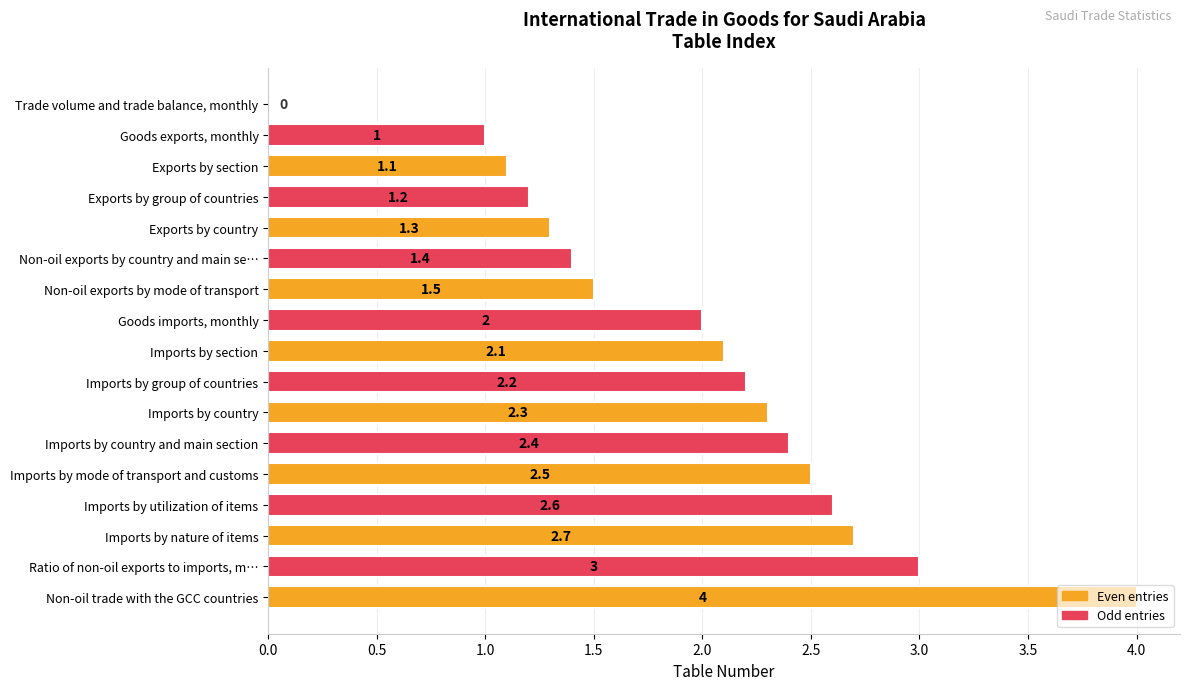

How many series are shown in this chart?

1